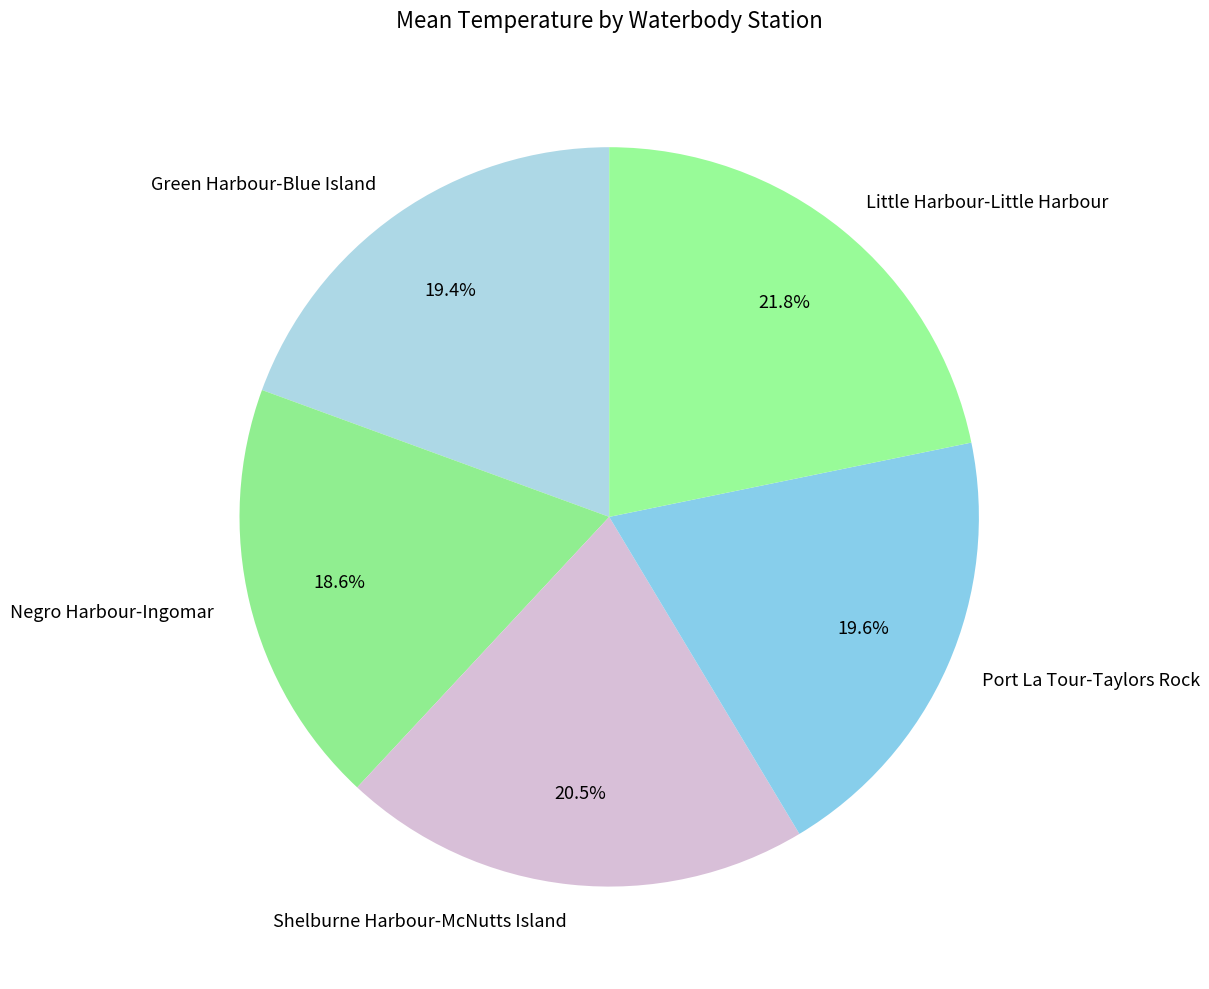

Which has a higher value, Negro Harbour-Ingomar or Shelburne Harbour-McNutts Island?

Shelburne Harbour-McNutts Island